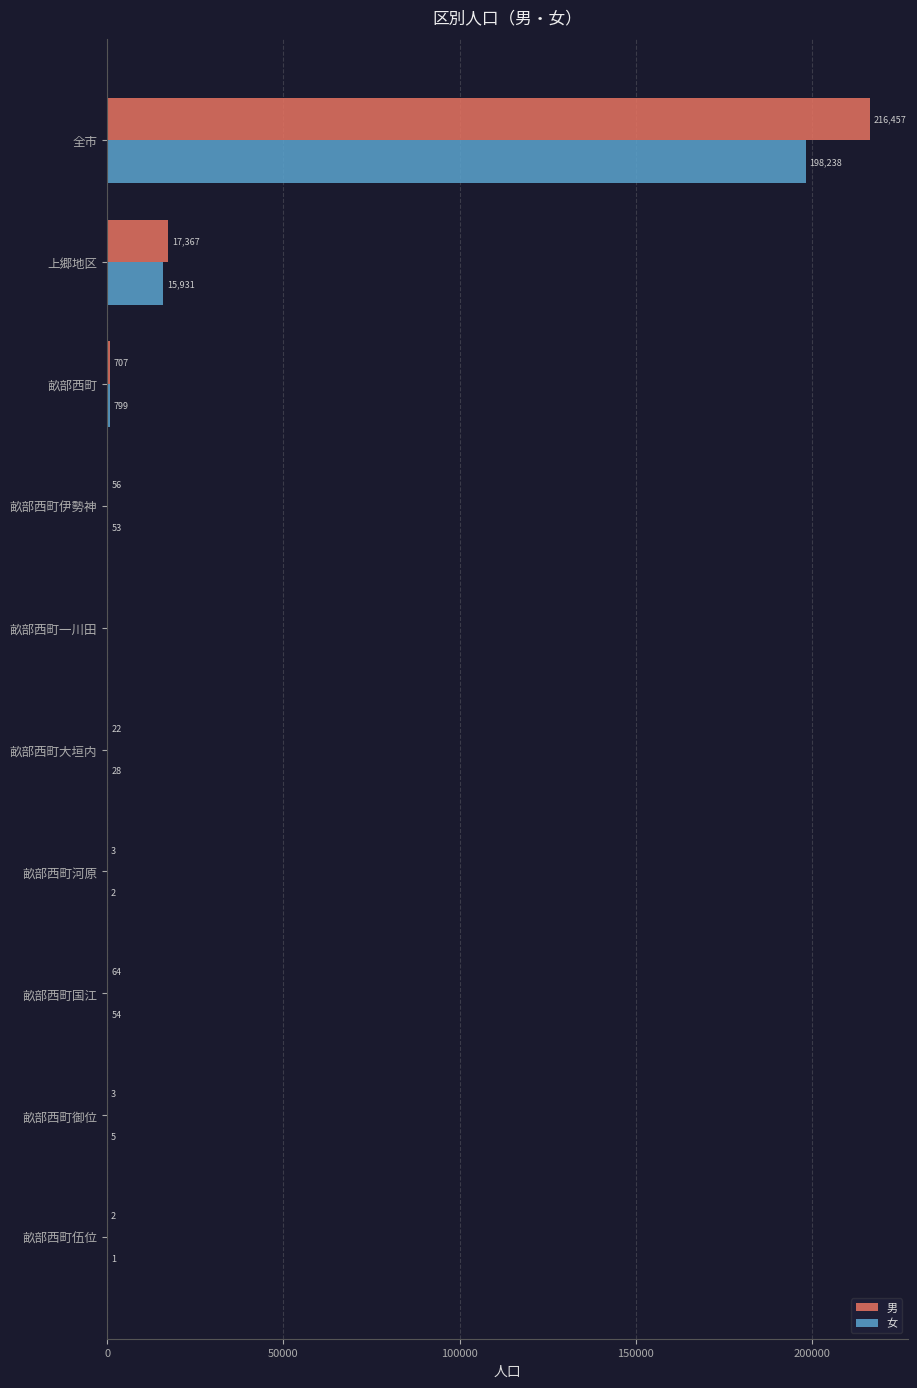

Count the number of data series in this chart.

2